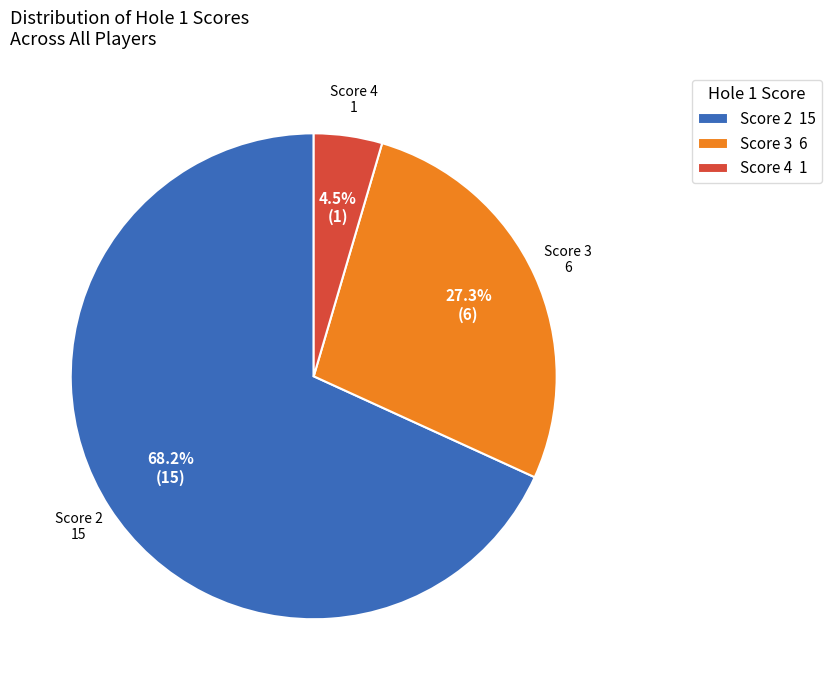

Is there a majority slice in this chart?

Yes